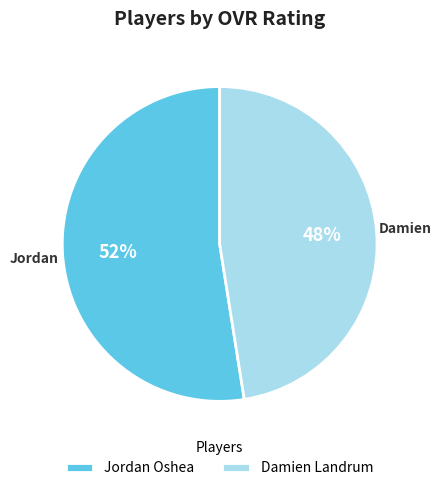

How many segments does this pie chart have?

2